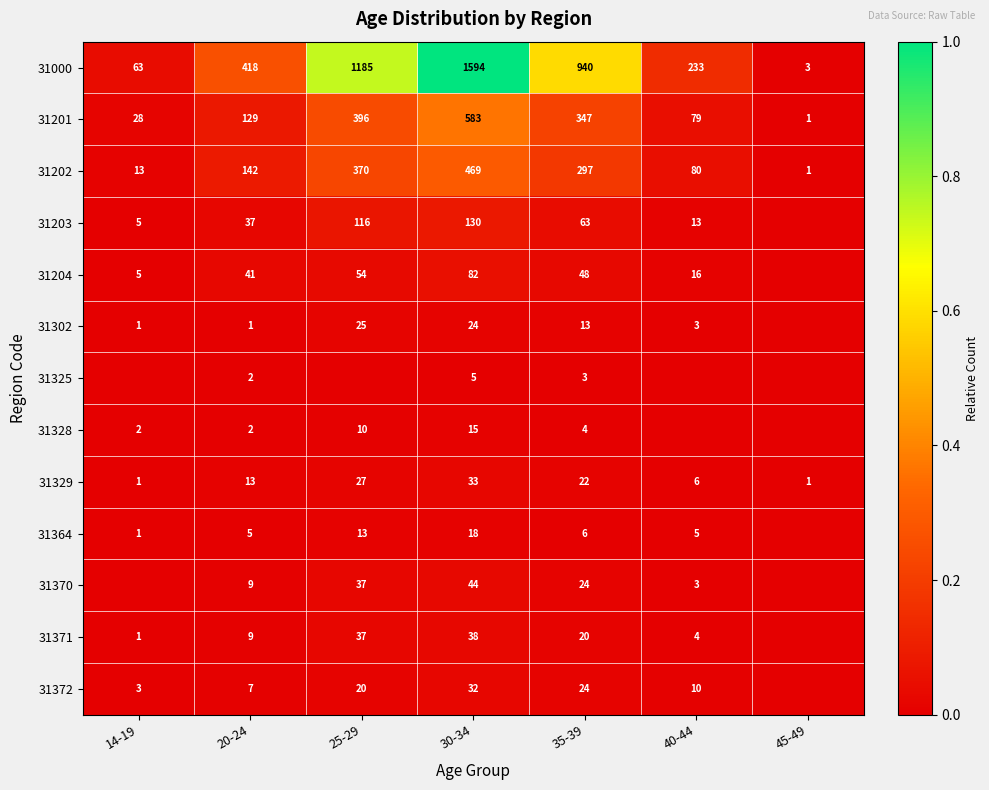

Which label corresponds to the largest value in the chart?

30-34